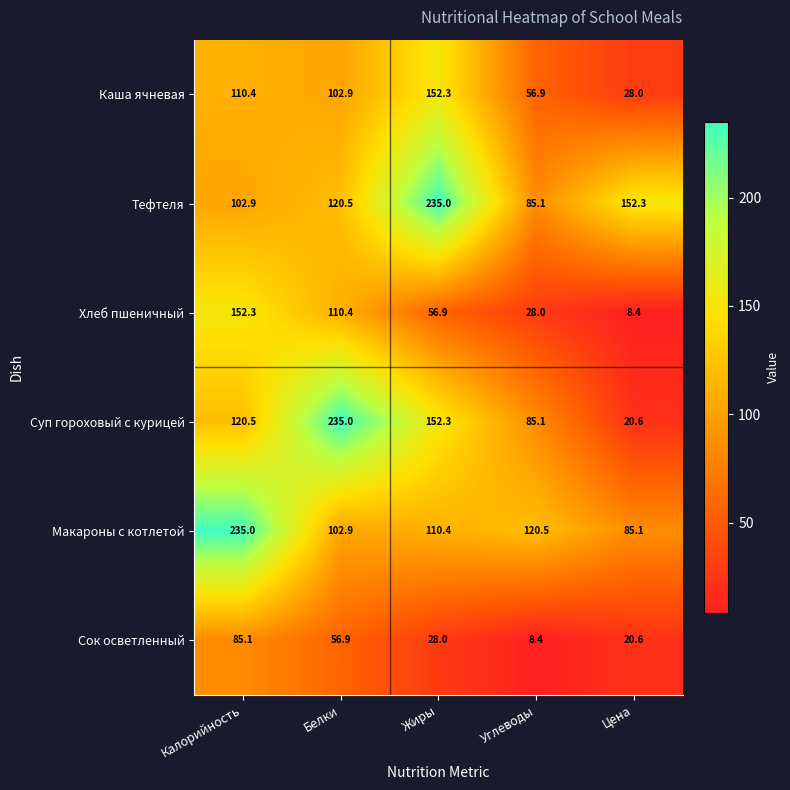

What is the difference between the second highest and minimum values in the Тефтеля series?

67.2